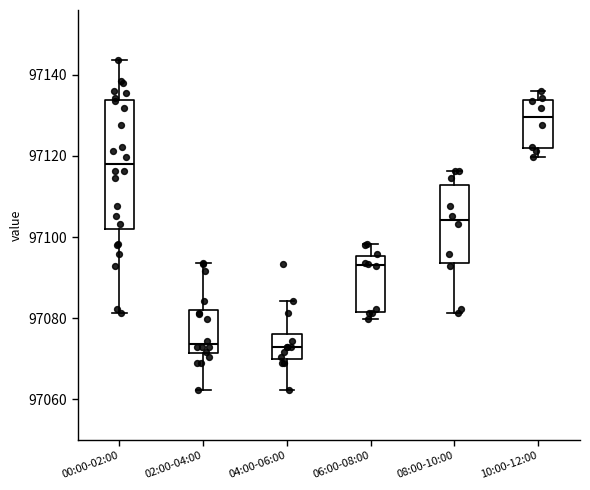

Where is the lower edge of the box for 02:00-04:00 on the y-axis? The values are not printed on the chart, so give them approximately, as read against the axis.

97072